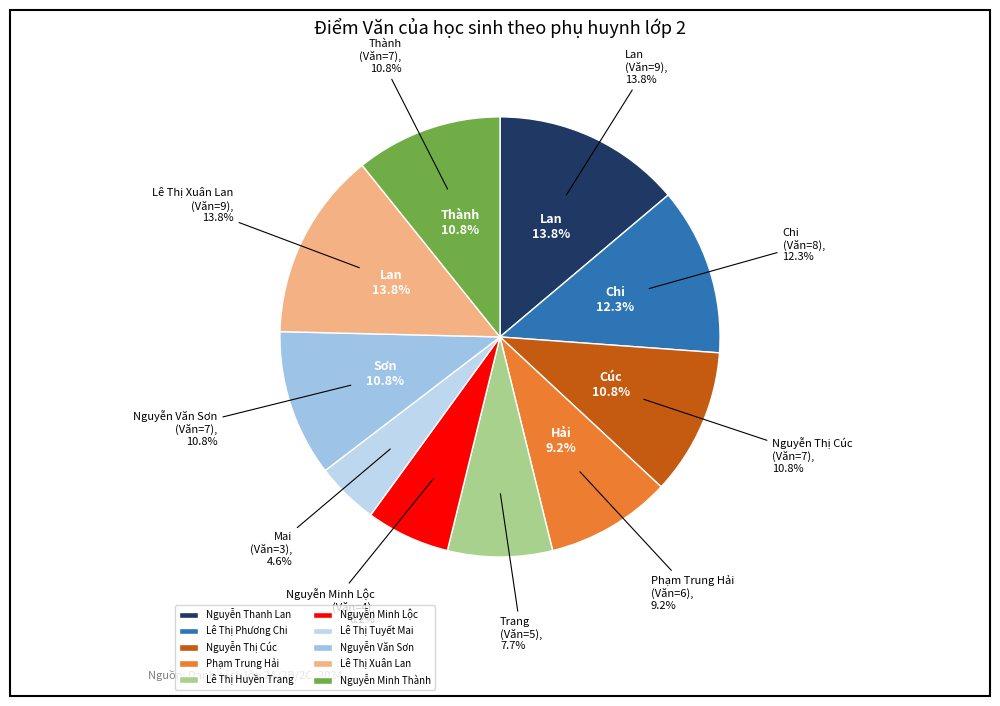

The Lê Thị Xuân Lan slice represents 14% of the pie. True or false?

True